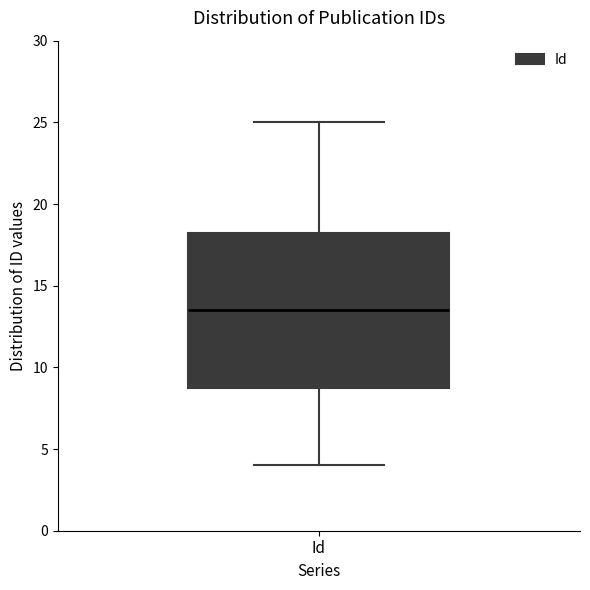

Transcribe this box plot: give where the median line is, the range the box spans, and where the two whiskers end, as read against the y-axis. The values are not printed on the chart, so give them approximately, as read against the axis.

median 13.5, box 9.0 to 18.5, whiskers 4.0 to 25.0